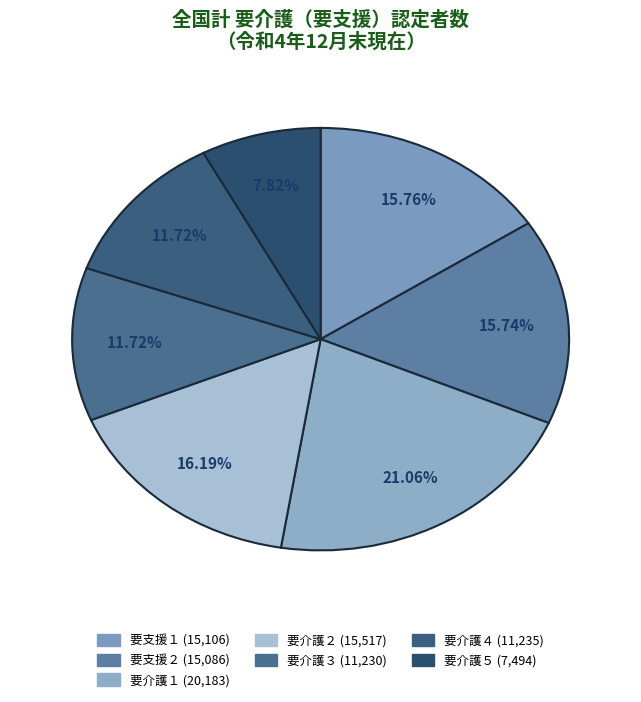

To the nearest percent, what is the difference between the largest and smallest slice percentages?

13%